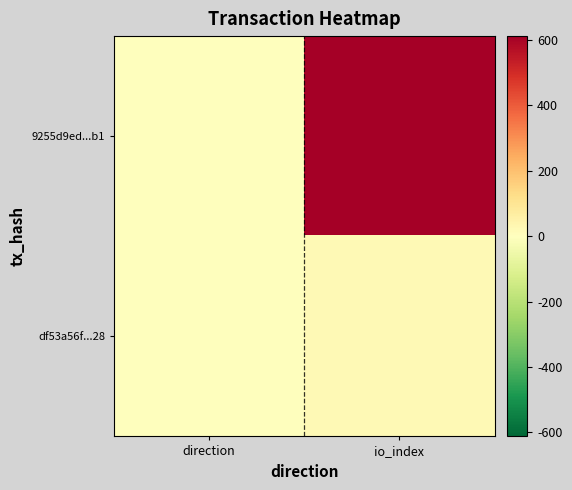

Rank the series by their average value, from highest to lowest.

9255d9ed...b1, df53a56f...28